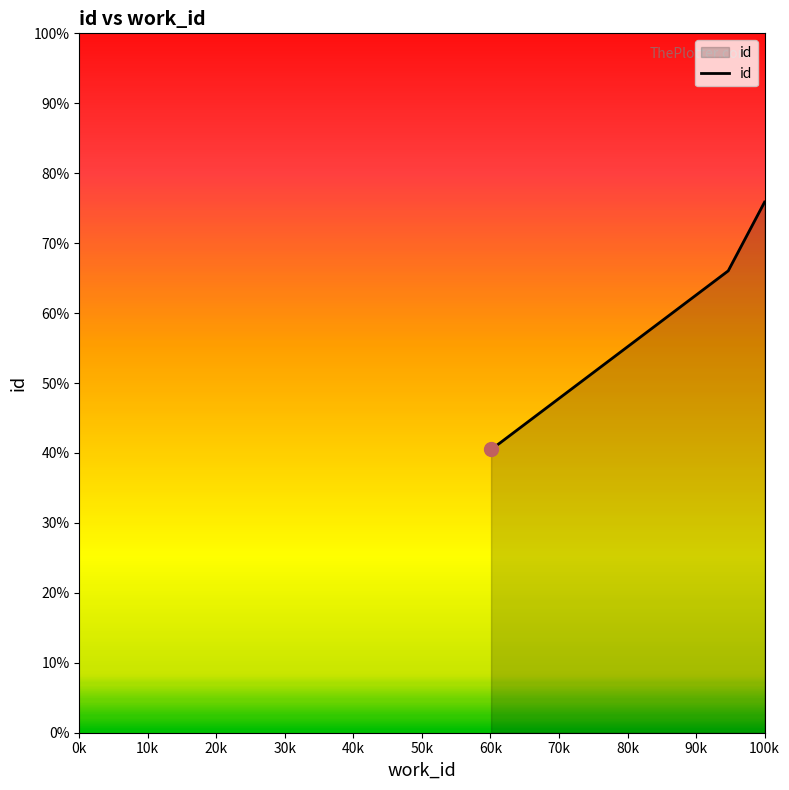

Is this an area chart (filled region under the line)?

Yes